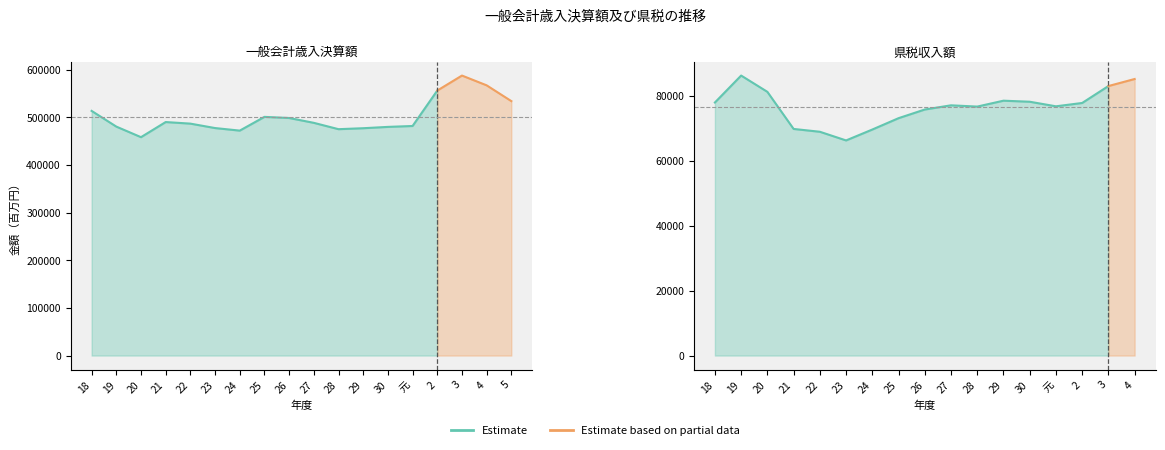

Is it true that 県税収入額 equals 77880 at 18?

True